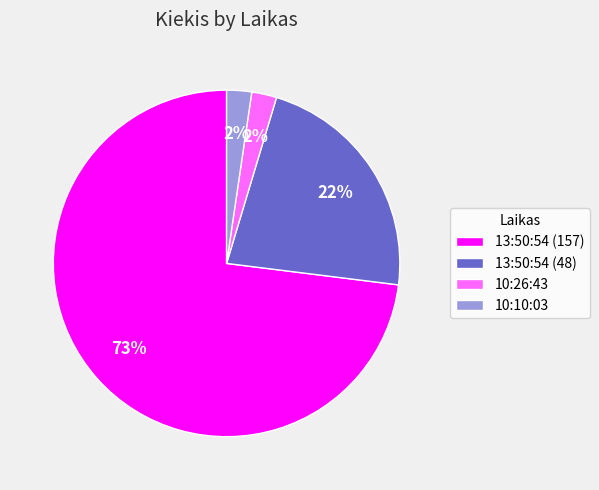

Do 13:50:54 (157) and 13:50:54 (48) together represent more than half of the pie?

Yes